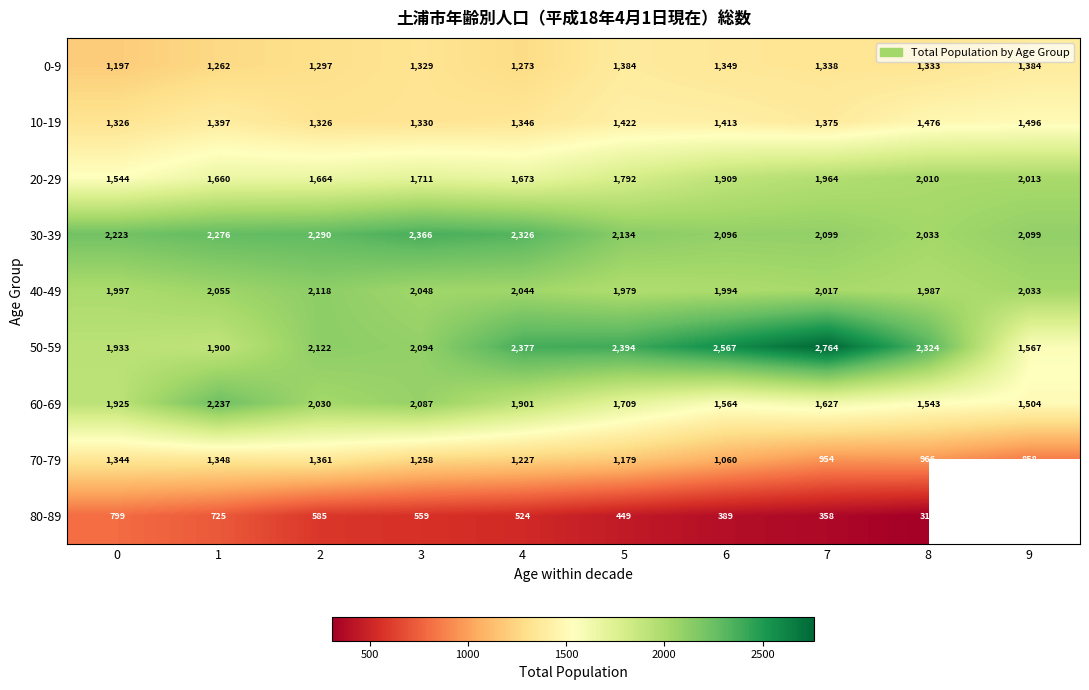

The 50-59 series shows 4192.8 at 7. True or false?

False